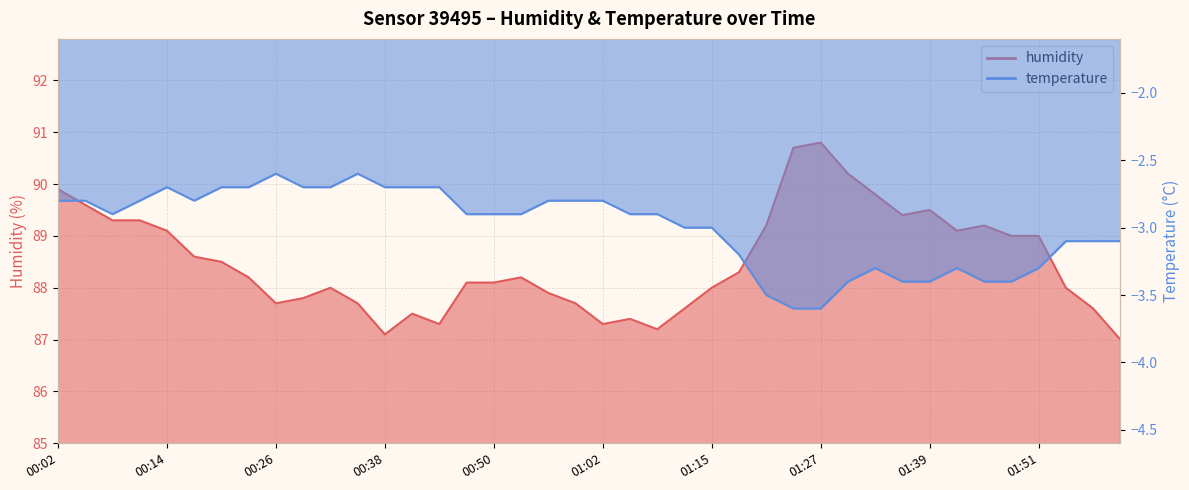

Does the chart have visible grid lines?

Yes